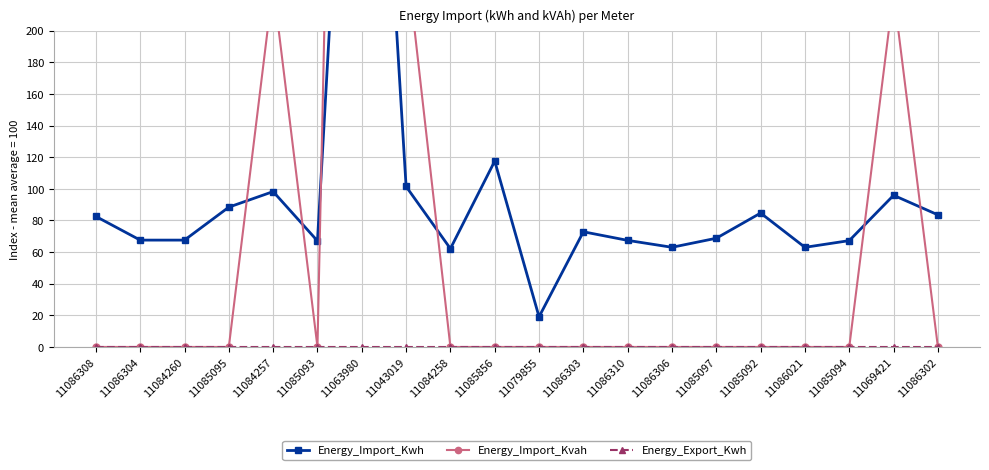

True or false: Energy_Import_Kwh has a value of 67.0 at 11085093.

True